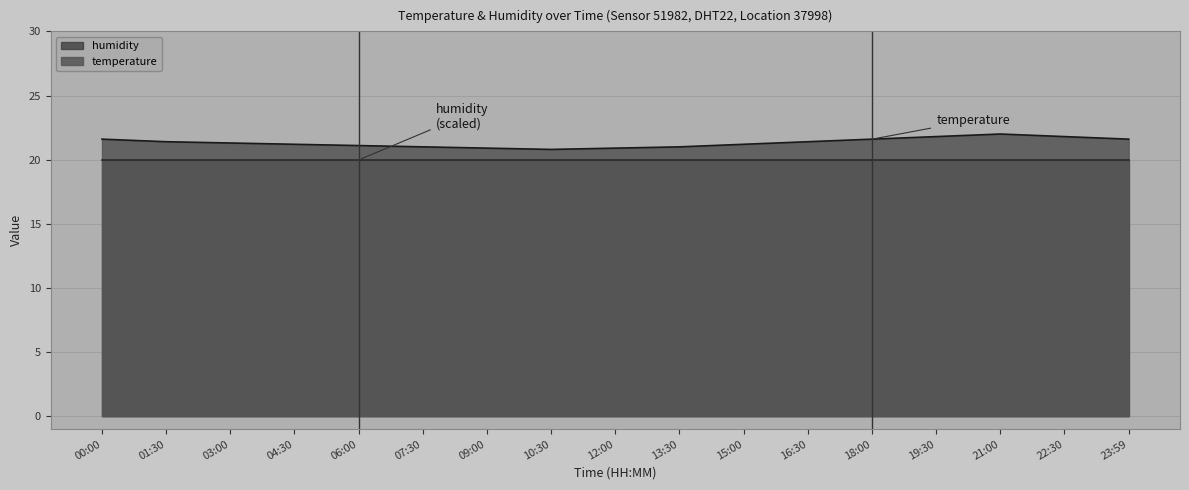

Where does the data first go above 21?

00:00